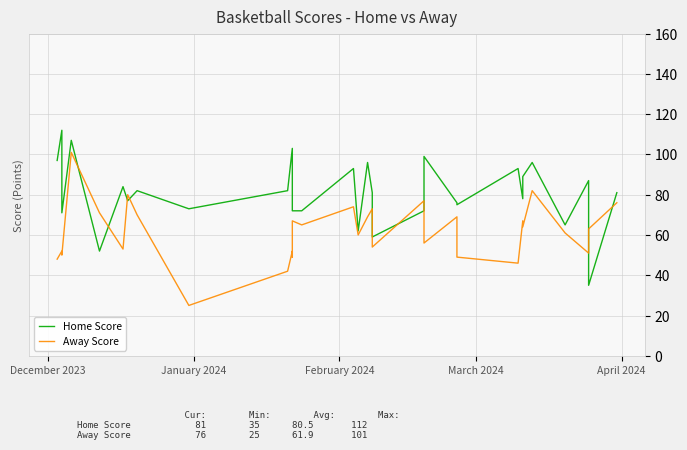

How many values in the Away Score series are below 64?

16